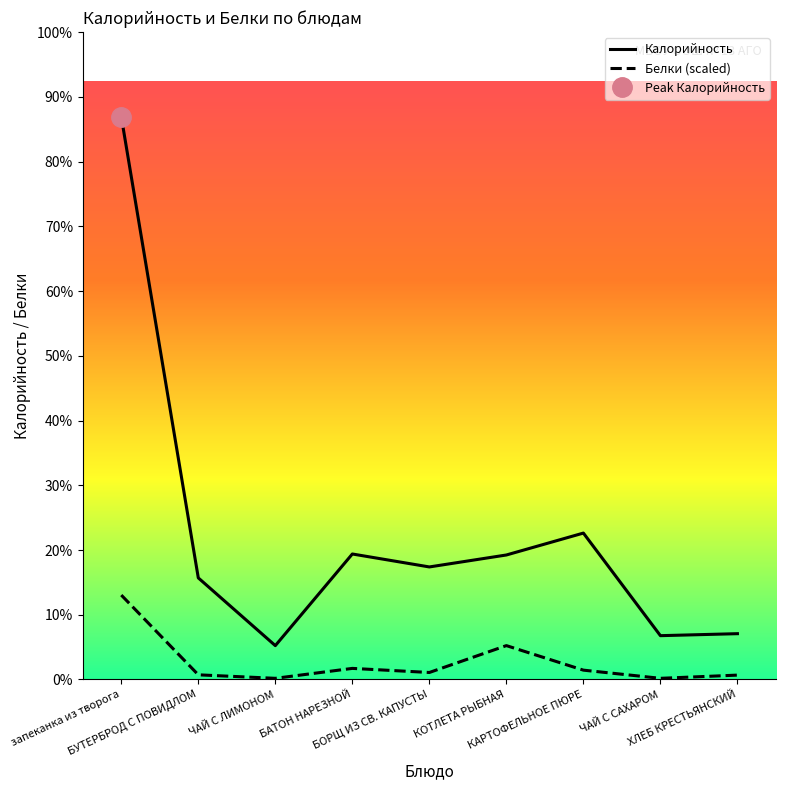

What is the sum of the Калорийность values at БАТОН НАРЕЗНОЙ and запеканка из творога?

691.0